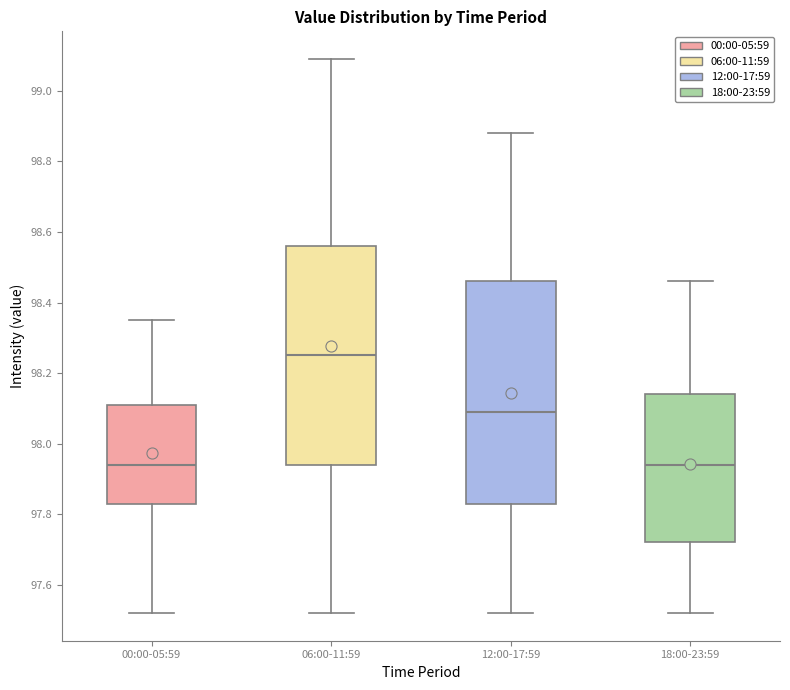

Reading left to right, transcribe this box plot: for each box, give where its median line is, the range the box spans, and where its two whiskers end, as read against the y-axis. The values are not printed on the chart, so give them approximately, as read against the axis.

00:00-05:59: median 97.94, box 97.84 to 98.12, whiskers 97.52 to 98.36
06:00-11:59: median 98.26, box 97.94 to 98.56, whiskers 97.52 to 99.10
12:00-17:59: median 98.10, box 97.84 to 98.46, whiskers 97.52 to 98.88
18:00-23:59: median 97.94, box 97.72 to 98.14, whiskers 97.52 to 98.46